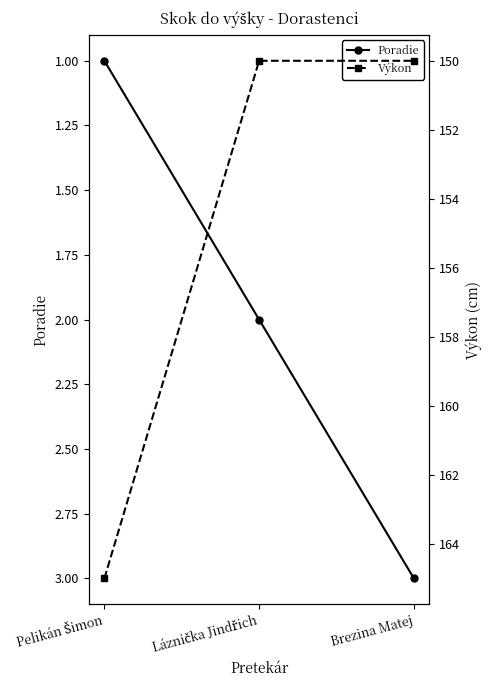

What position from the right is Pelikán Šimon?

3